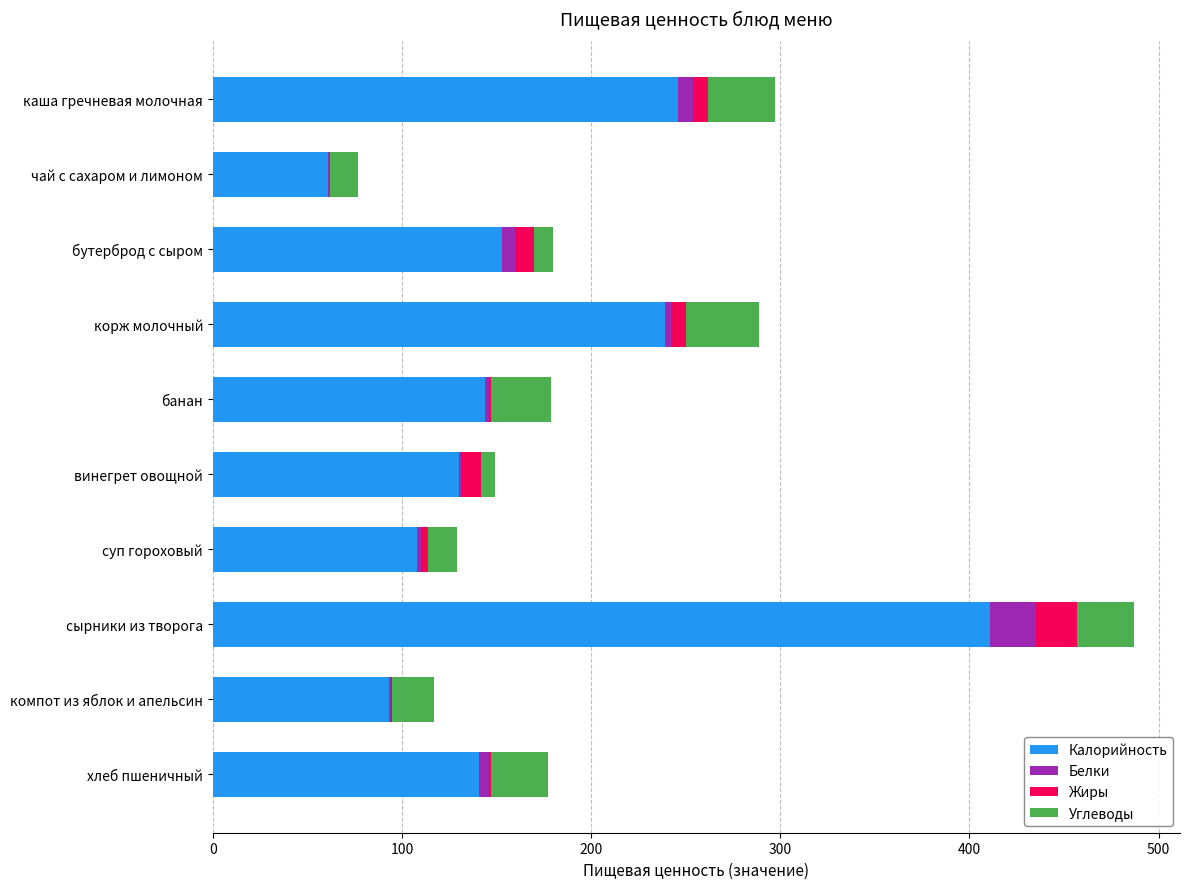

Which category has the highest value in the Калорийность series?

сырники из творога